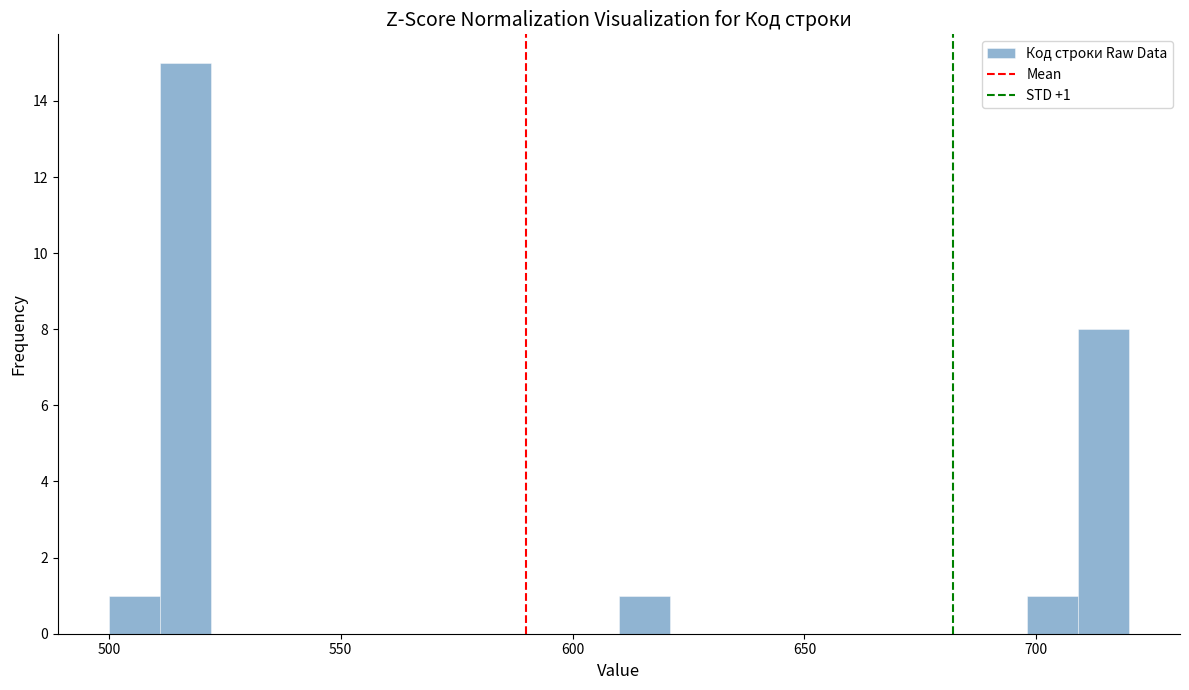

Around what value on the x-axis is the tallest bar? Give the approximate position of its centre, as read against the axis.

515